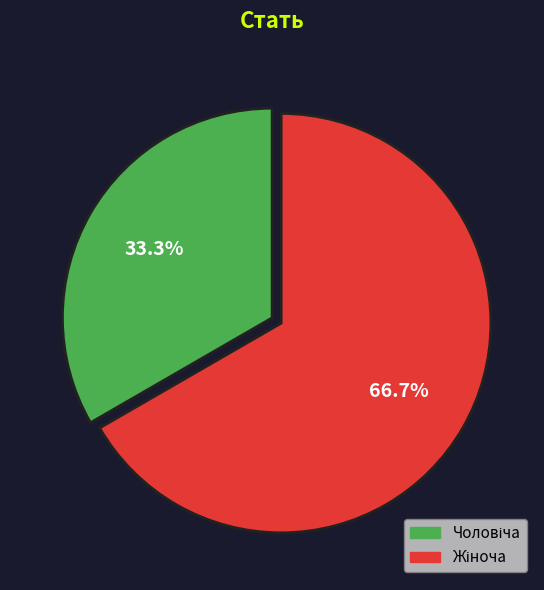

Is there a majority slice in this chart?

Yes